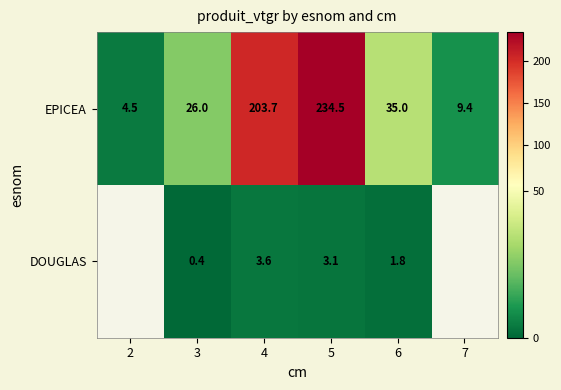

What is the smallest value displayed?

0.4